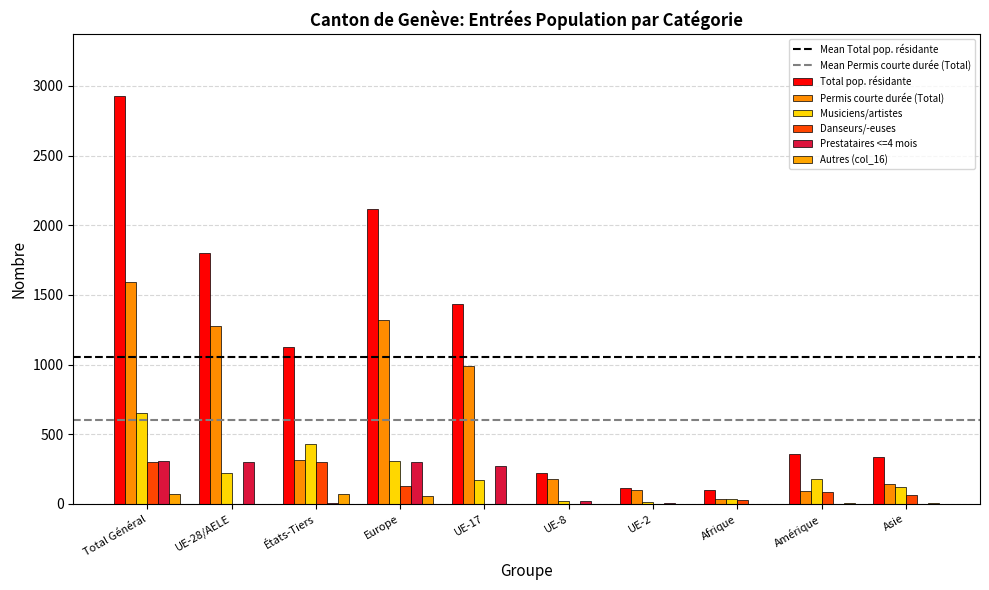

Rank the categories by Prestataires <=4 mois value from highest to lowest.

Total Général, UE-28/AELE, Europe, UE-17, UE-8, UE-2, États-Tiers, Amérique, Asie, Afrique